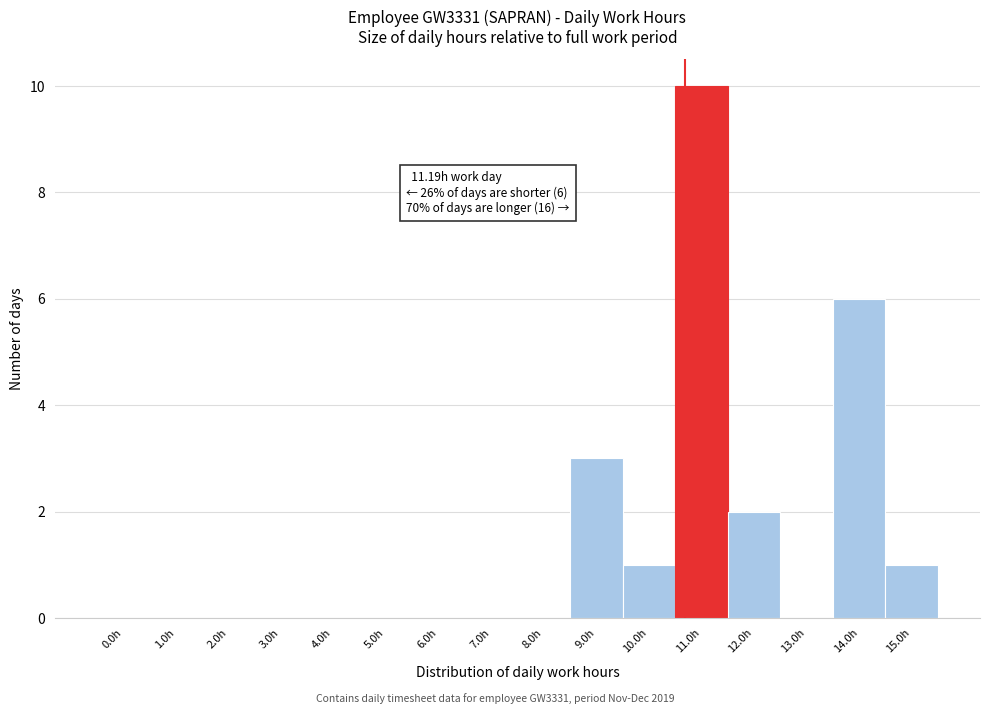

Reading left to right, what are all the values shown in this chart?

0.0h=0	1.0h=0	2.0h=0	3.0h=0	4.0h=0	5.0h=0	6.0h=0	7.0h=0	8.0h=0	9.0h=3	10.0h=1	11.0h=10	12.0h=2	13.0h=0	14.0h=6	15.0h=1